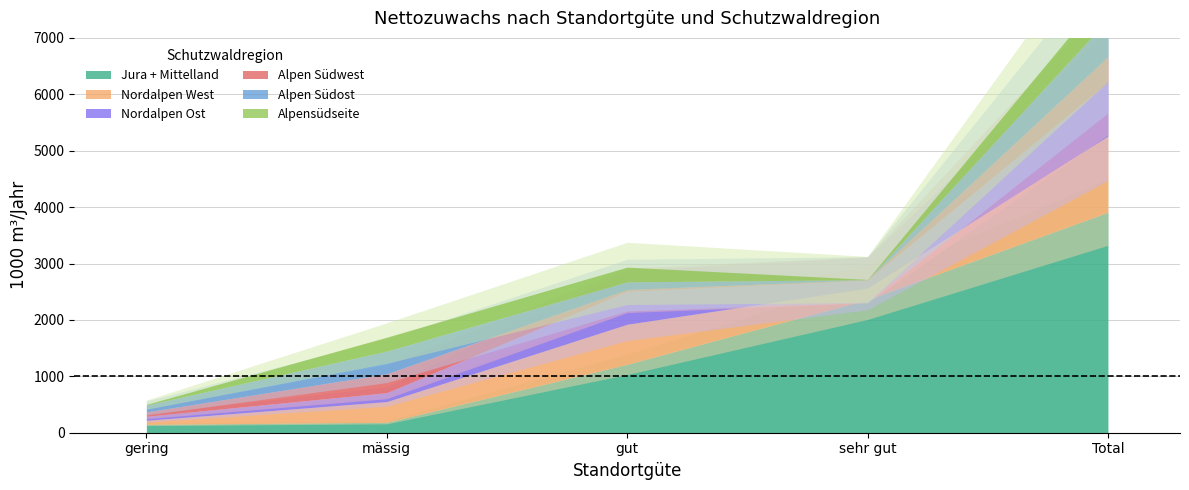

List the labels in order of Alpen Südost value, smallest first.

sehr gut, gering, gut, mässig, Total